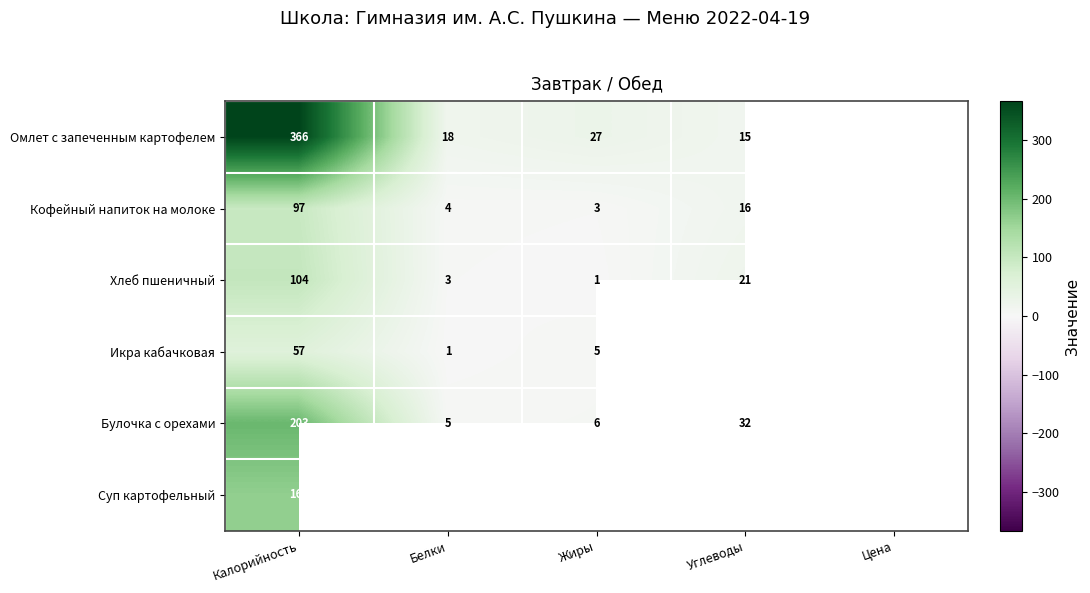

True or false: Булочка с орехами has a value of 83 at Калорийность.

False